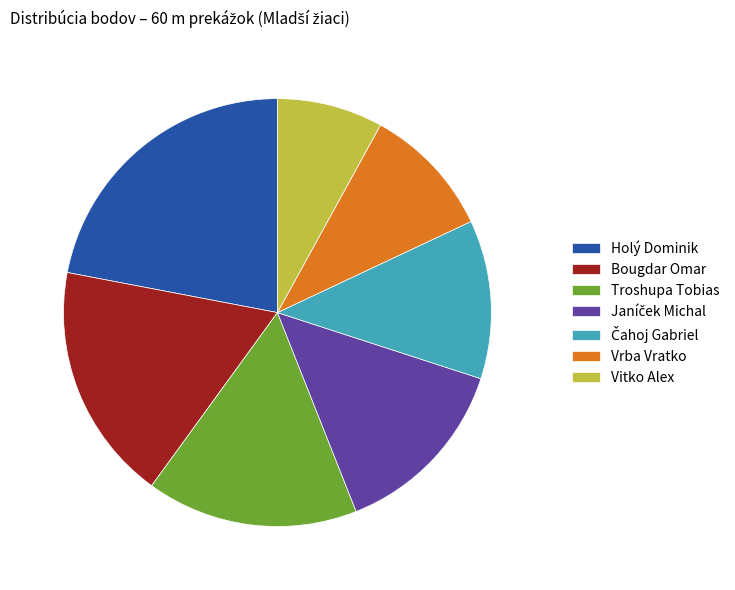

What is the smallest slice in the pie chart?

Vitko Alex